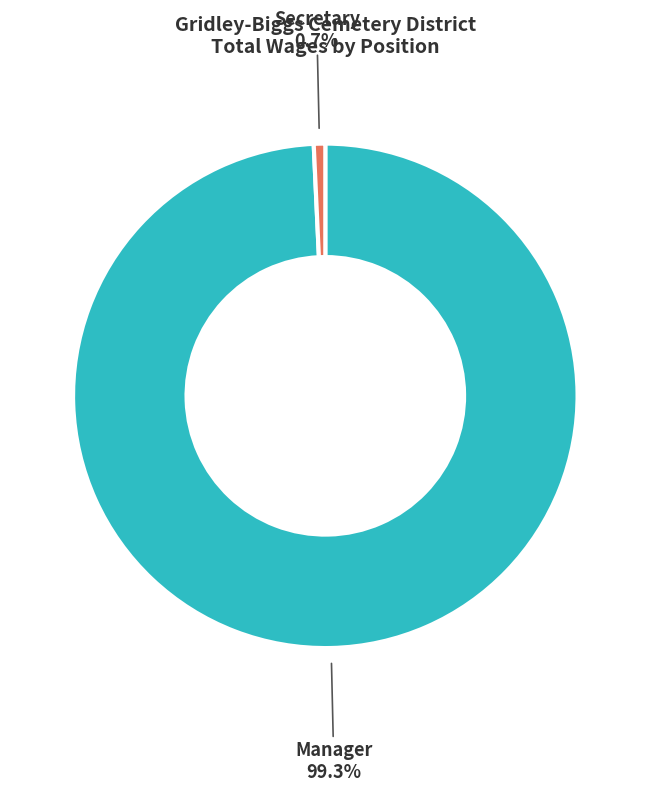

What is the majority slice?

Manager